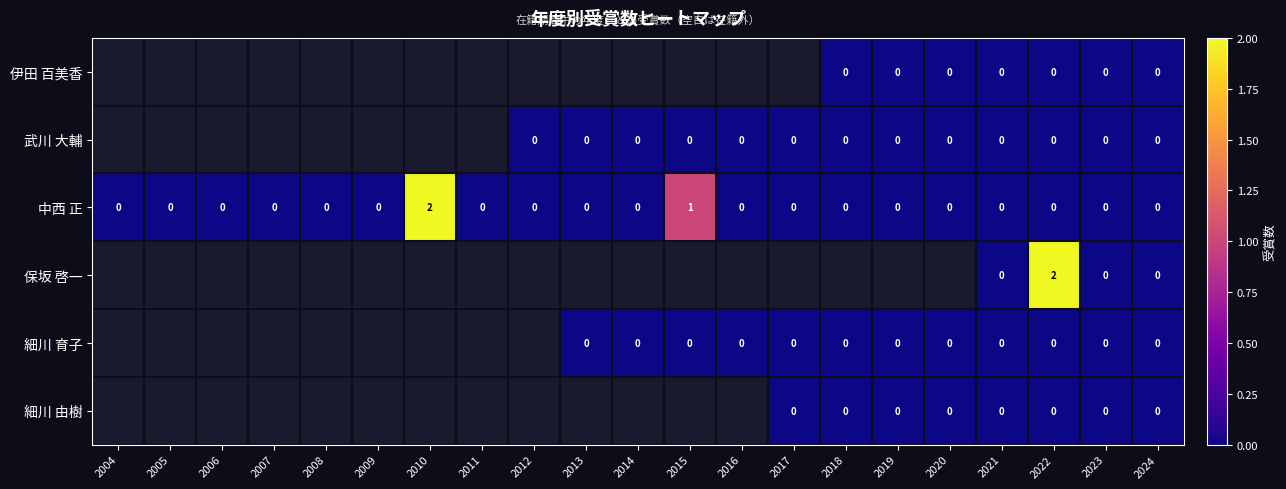

Between 2021 and 2022, which series saw the biggest shift?

保坂 啓一